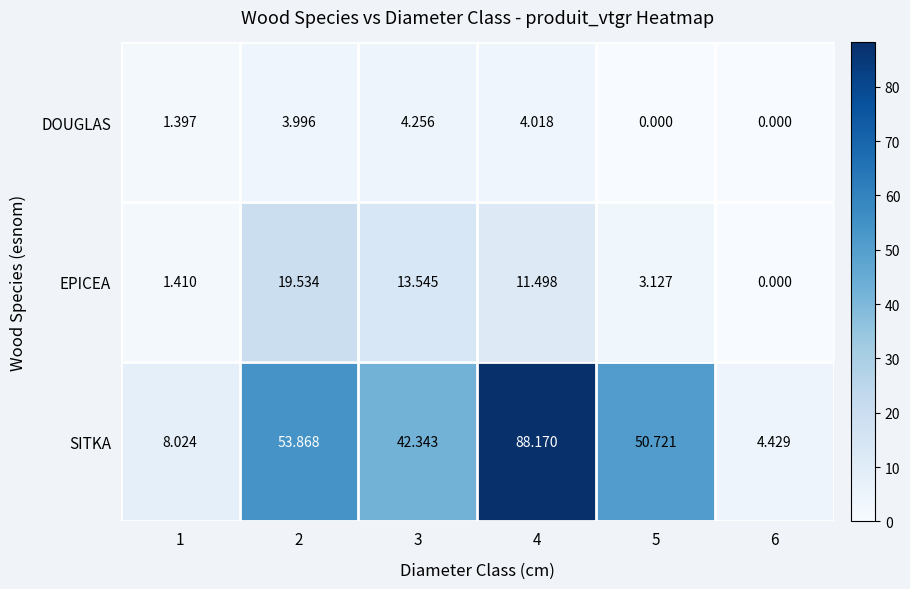

Is the value of EPICEA at 5 greater than the value of DOUGLAS at 5?

Yes